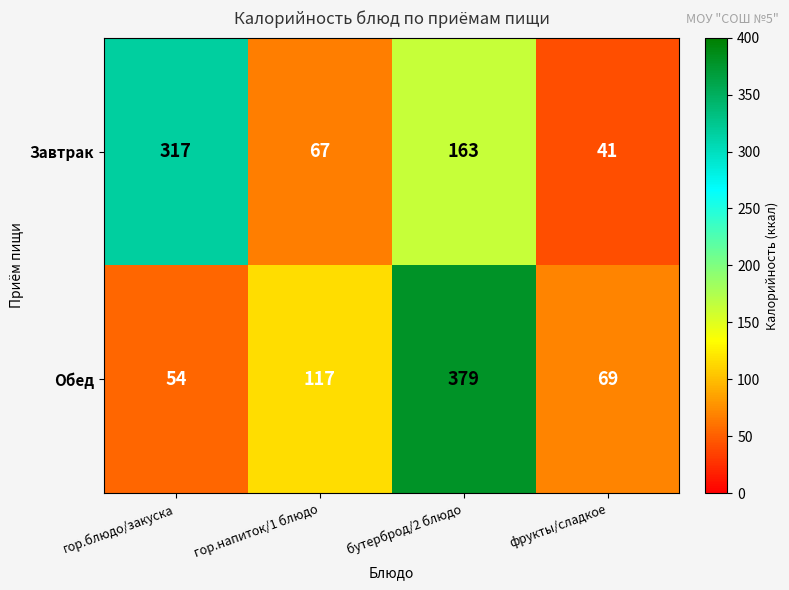

Which series has the widest spread of values?

Обед